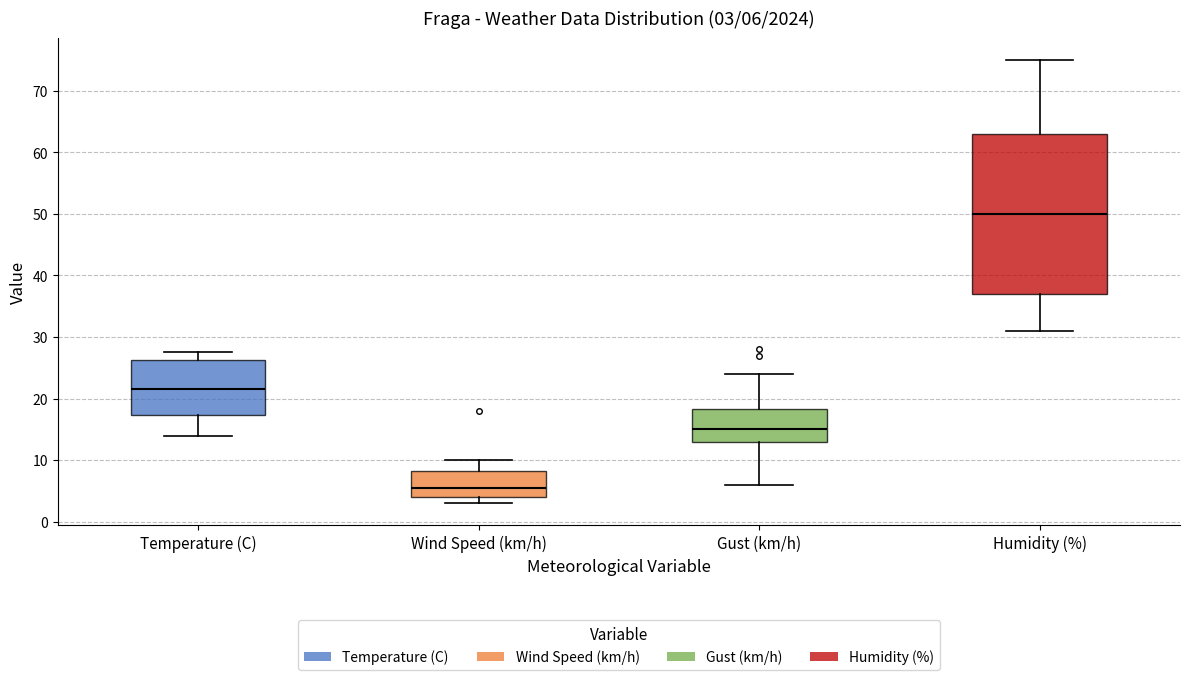

Comparing the boxes themselves (not the whiskers), which one is the tallest?

Humidity (%)